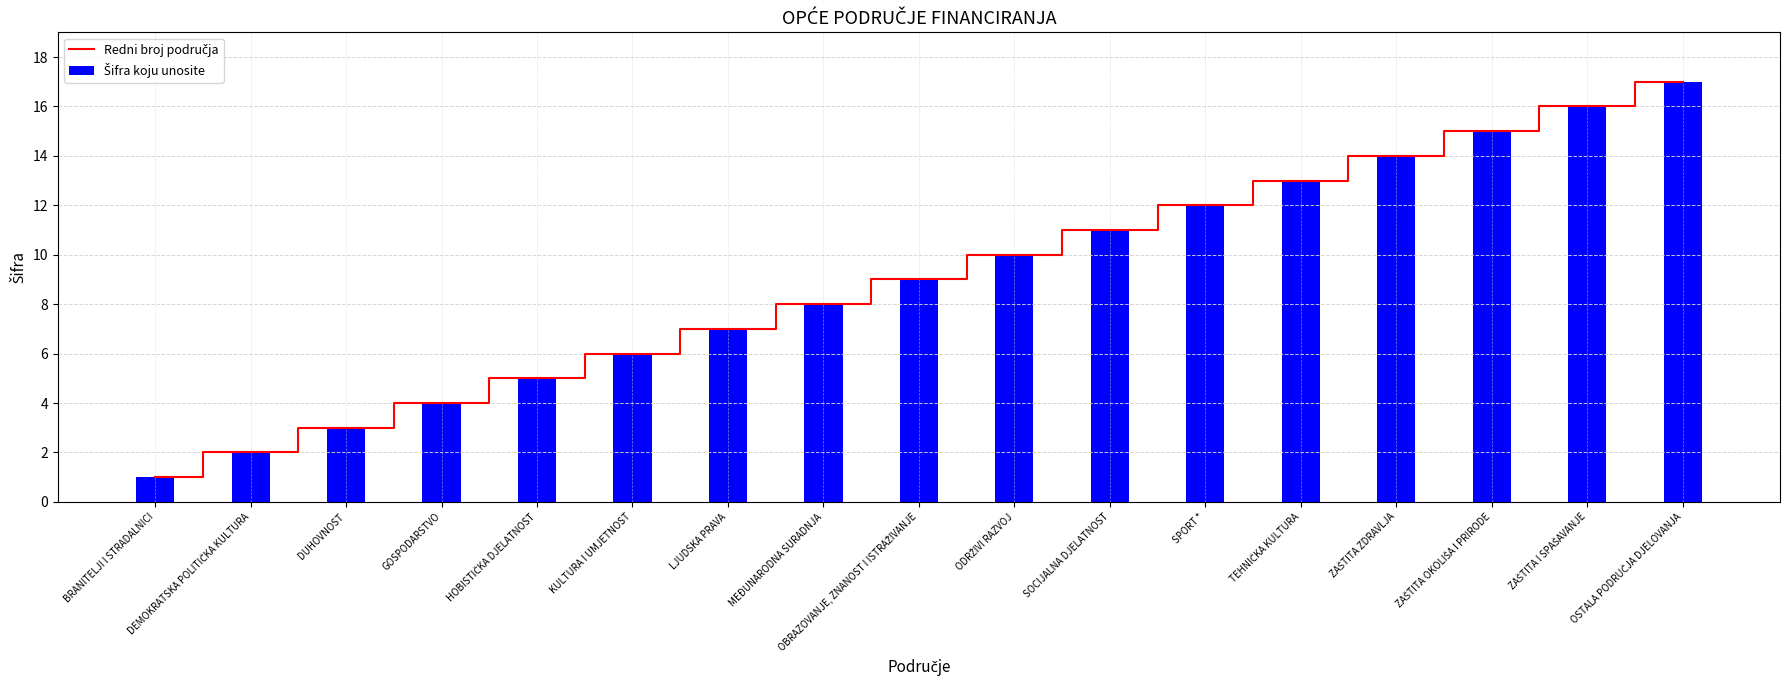

At which label is Šifra koju unosite closest to 9?

OBRAZOVANJE, ZNANOST I ISTRAŽIVANJE